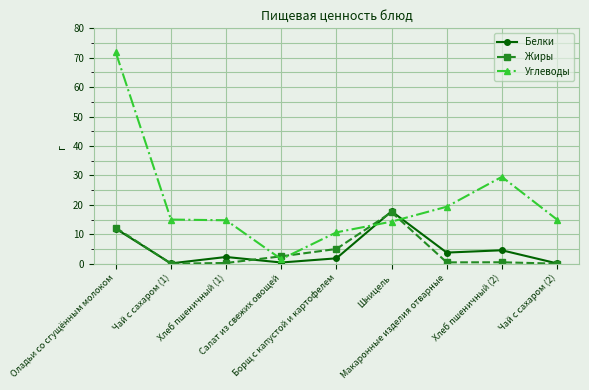

What is the sum of all Белки values?

42.7